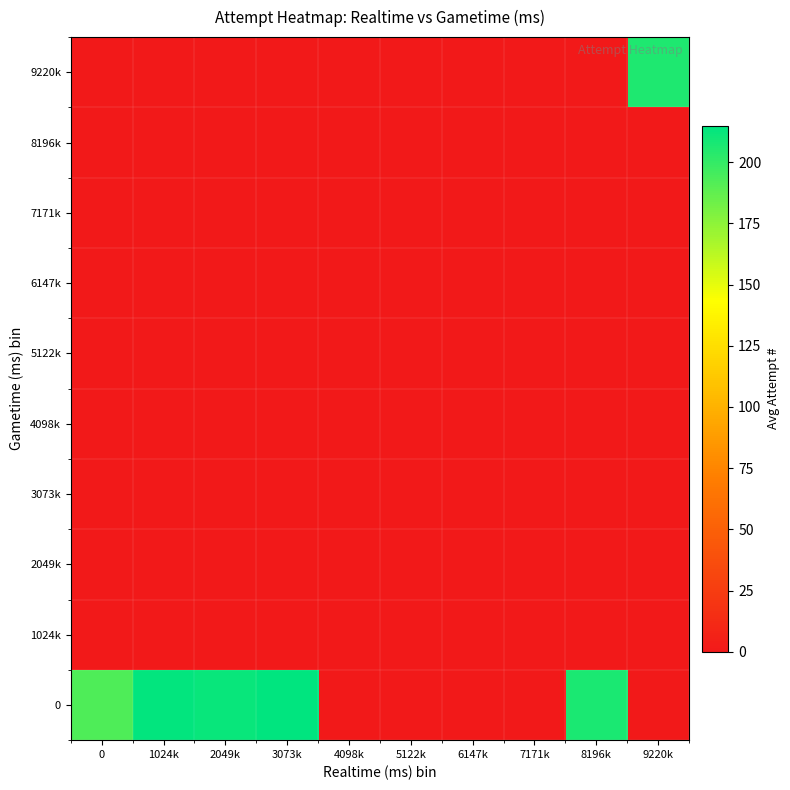

Which has a higher value, 2049k or 4098k?

2049k